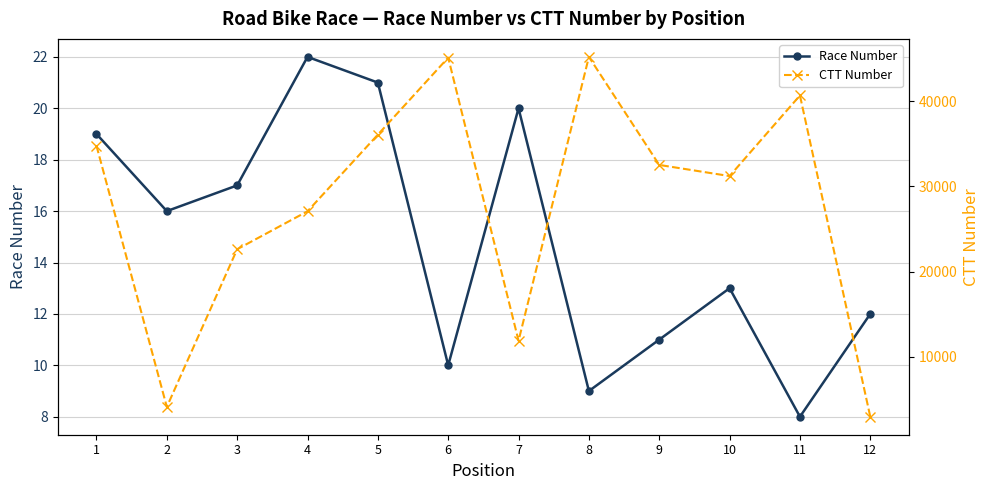

List the labels in order of CTT Number value, largest first.

8, 6, 11, 5, 1, 9, 10, 4, 3, 7, 2, 12